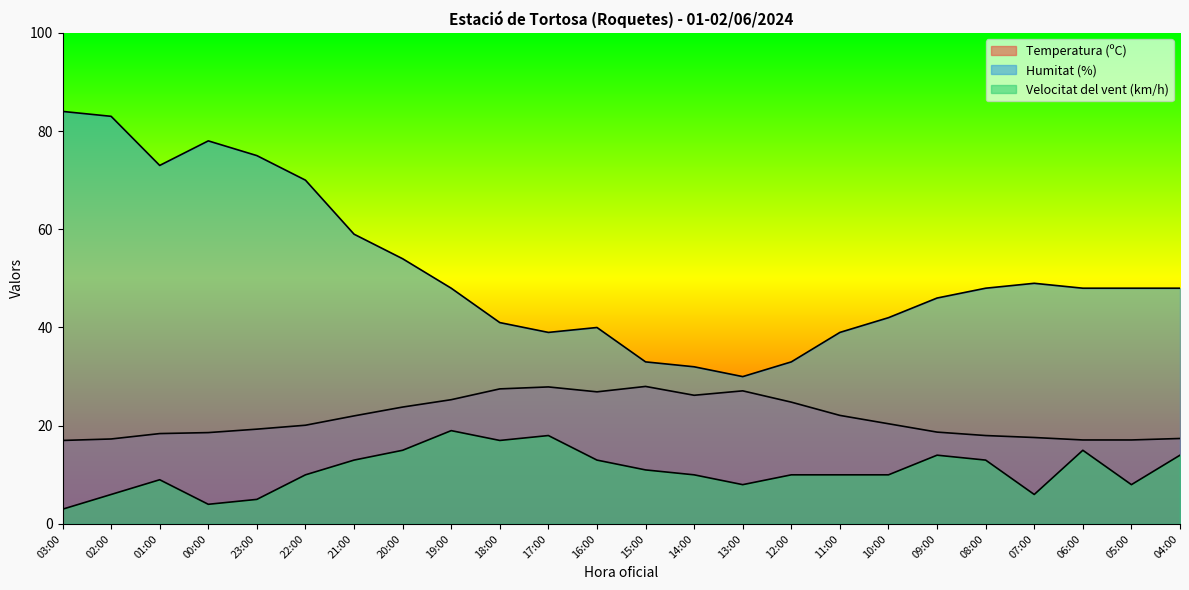

What is the label of the 14th point from the right?

17:00